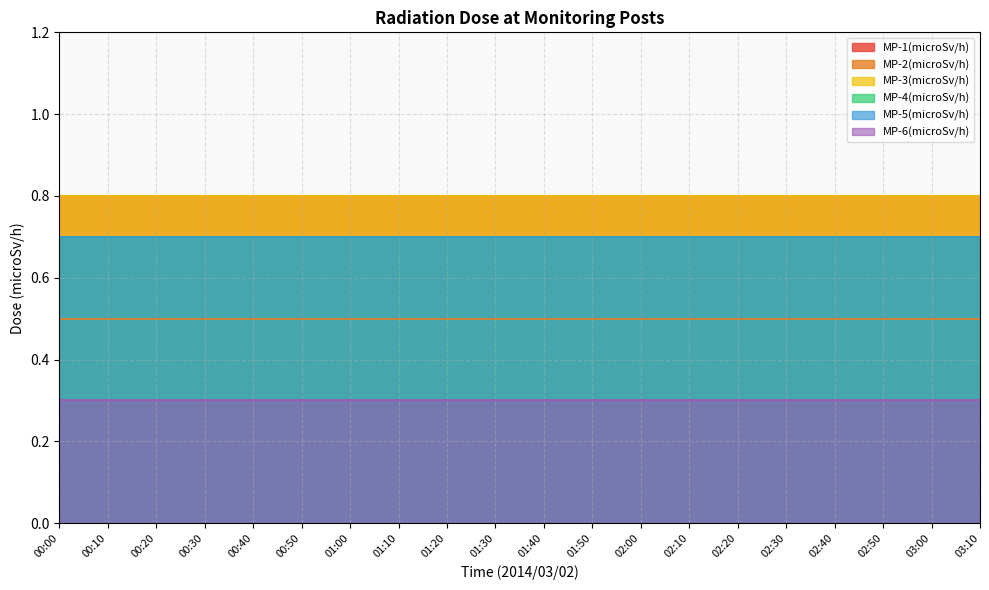

What is the lowest value of the MP-4(microSv/h) series?

0.7